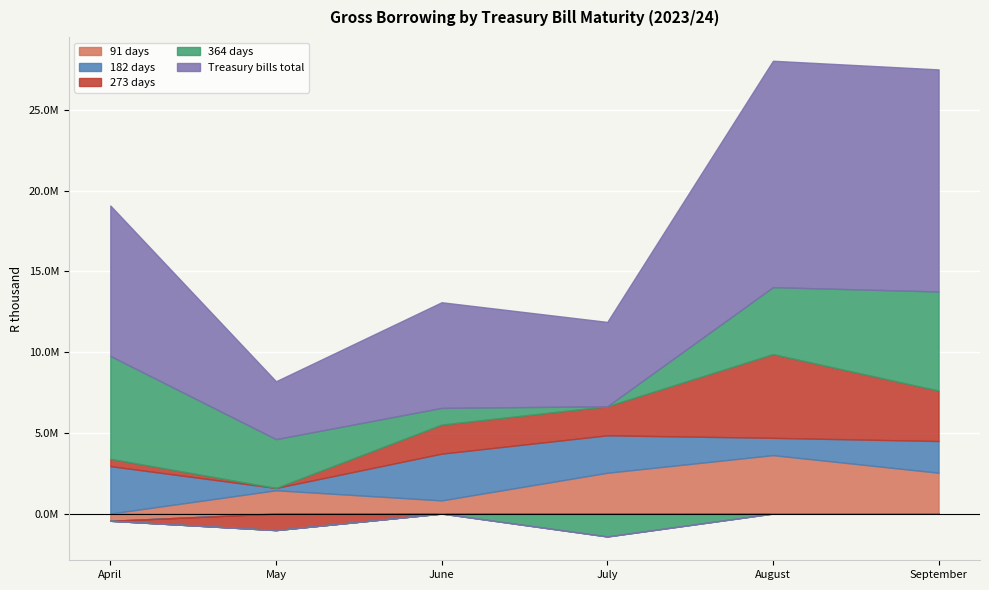

At which category does 182 days reach its first local valley?

May